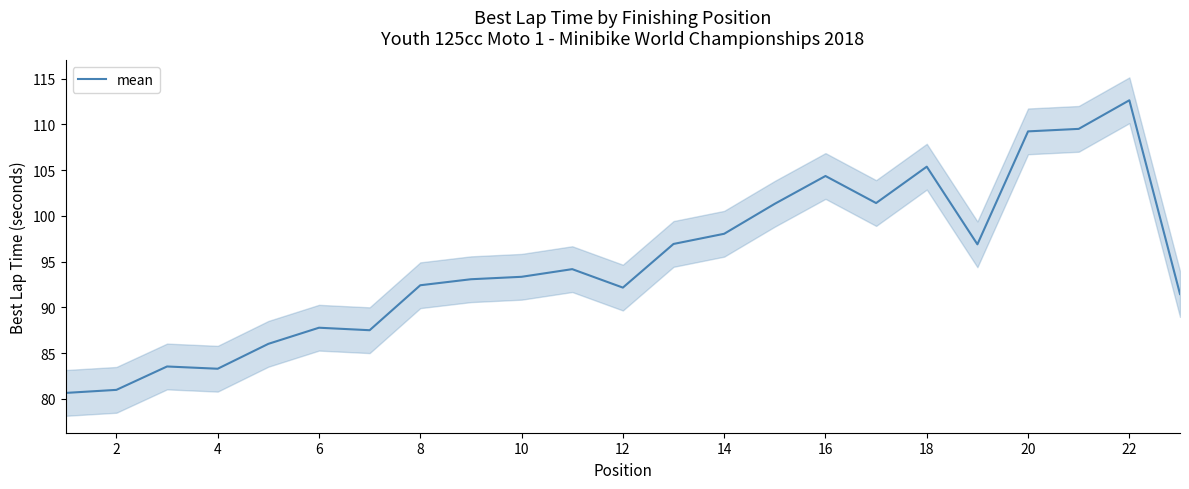

At which label does mean reach its peak?

22